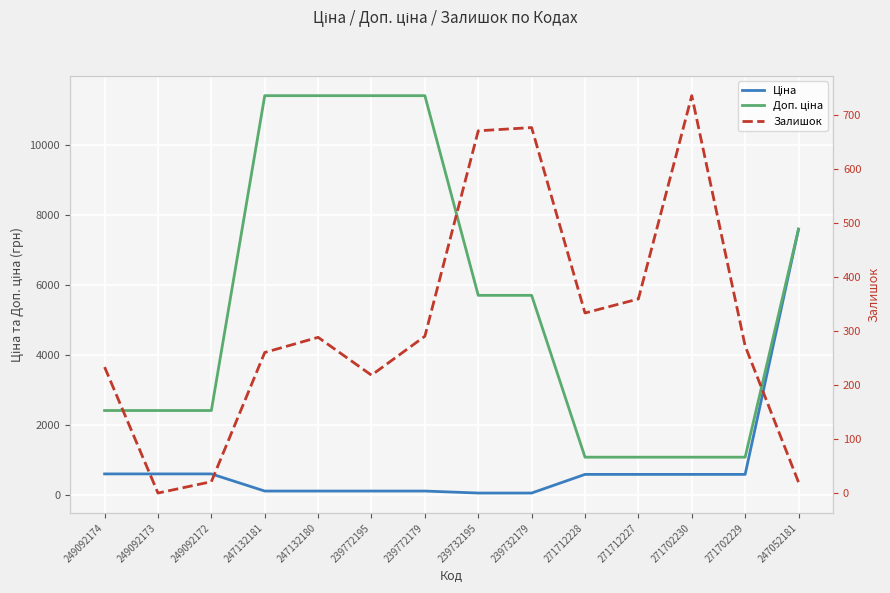

The Залишок series shows 400.6 at 247132181. True or false?

False